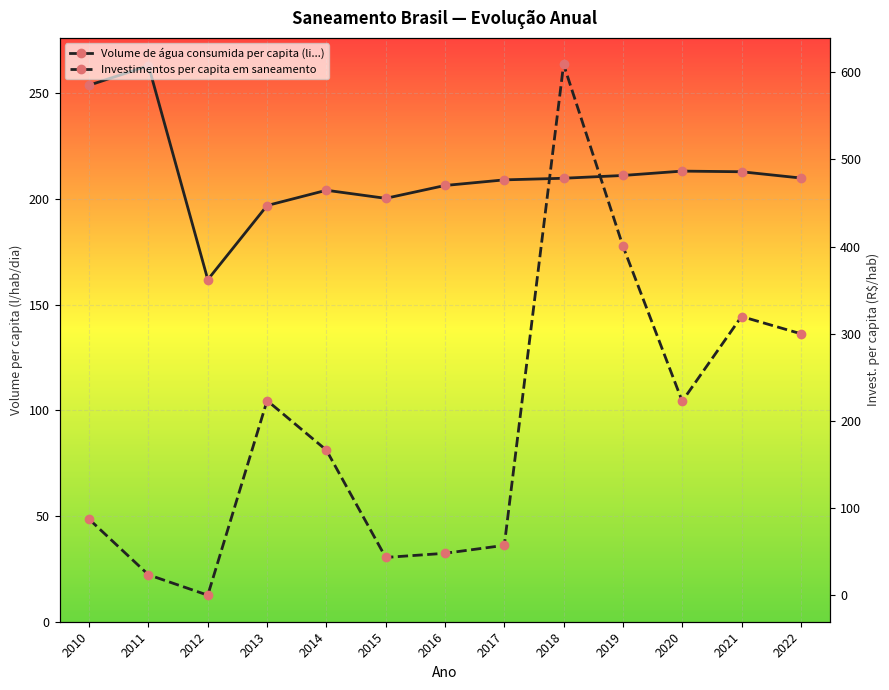

What is the difference between the Investimentos per capita em saneamento values at 2014 and 2021?

153.3